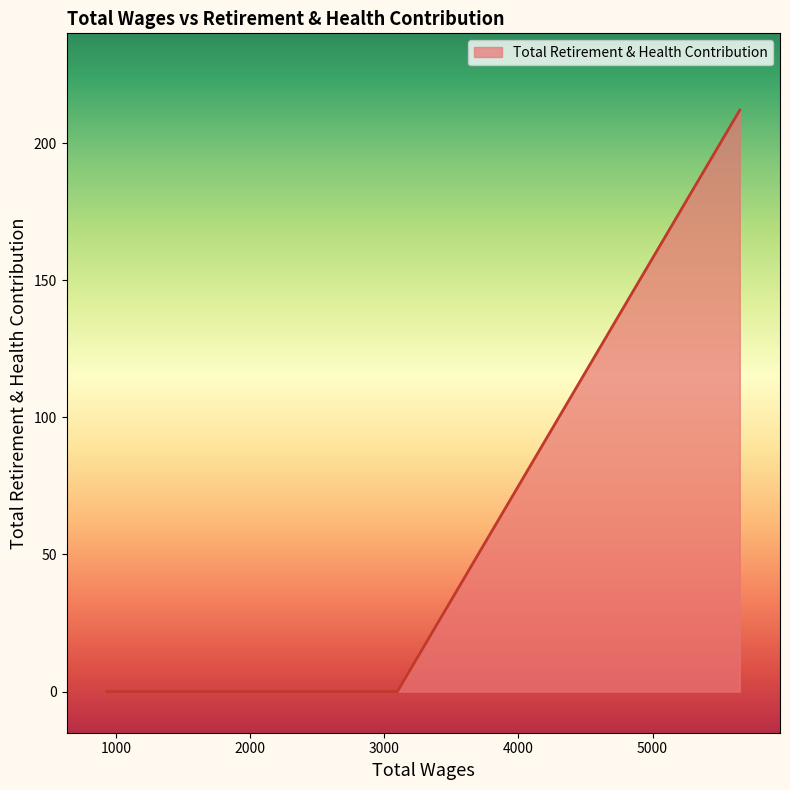

What is the maximum value shown in the chart?

212